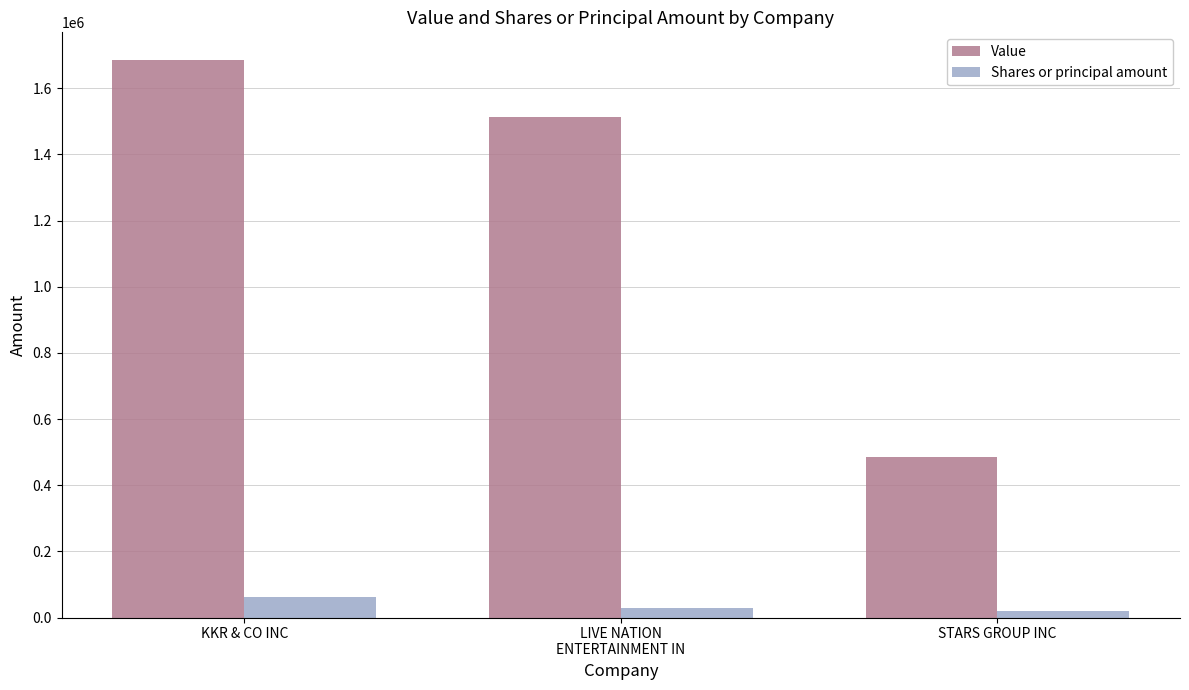

At which label does Value first exceed 1514000?

KKR & CO INC